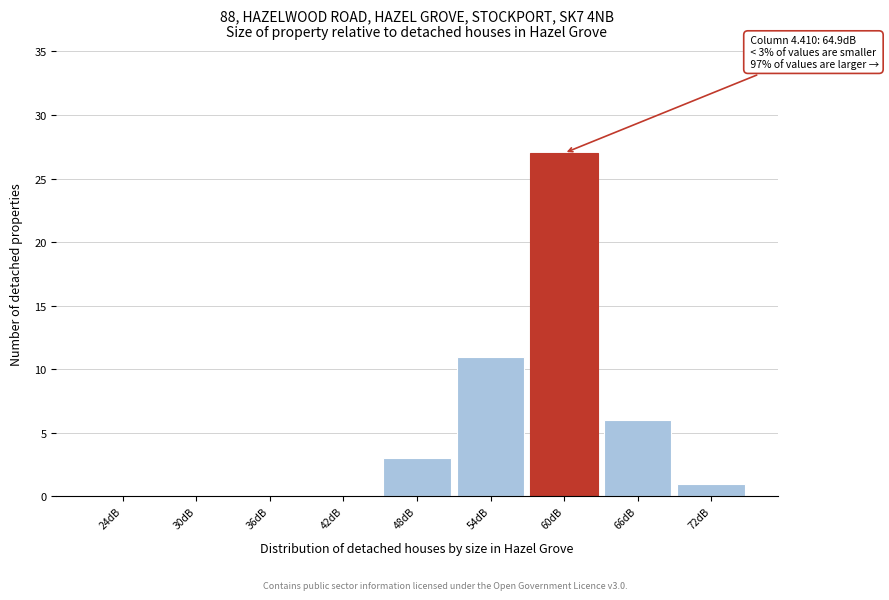

Reading right to left, what are all the values shown in this chart?

72dB=1	66dB=6	60dB=27	54dB=11	48dB=3	42dB=0	36dB=0	30dB=0	24dB=0